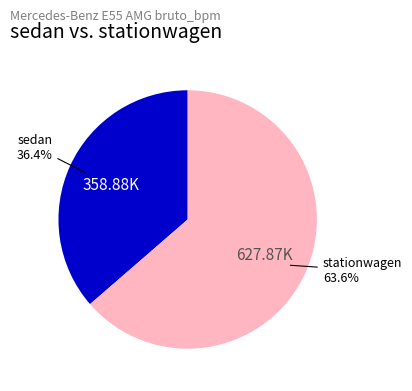

Does any single category account for the majority?

Yes